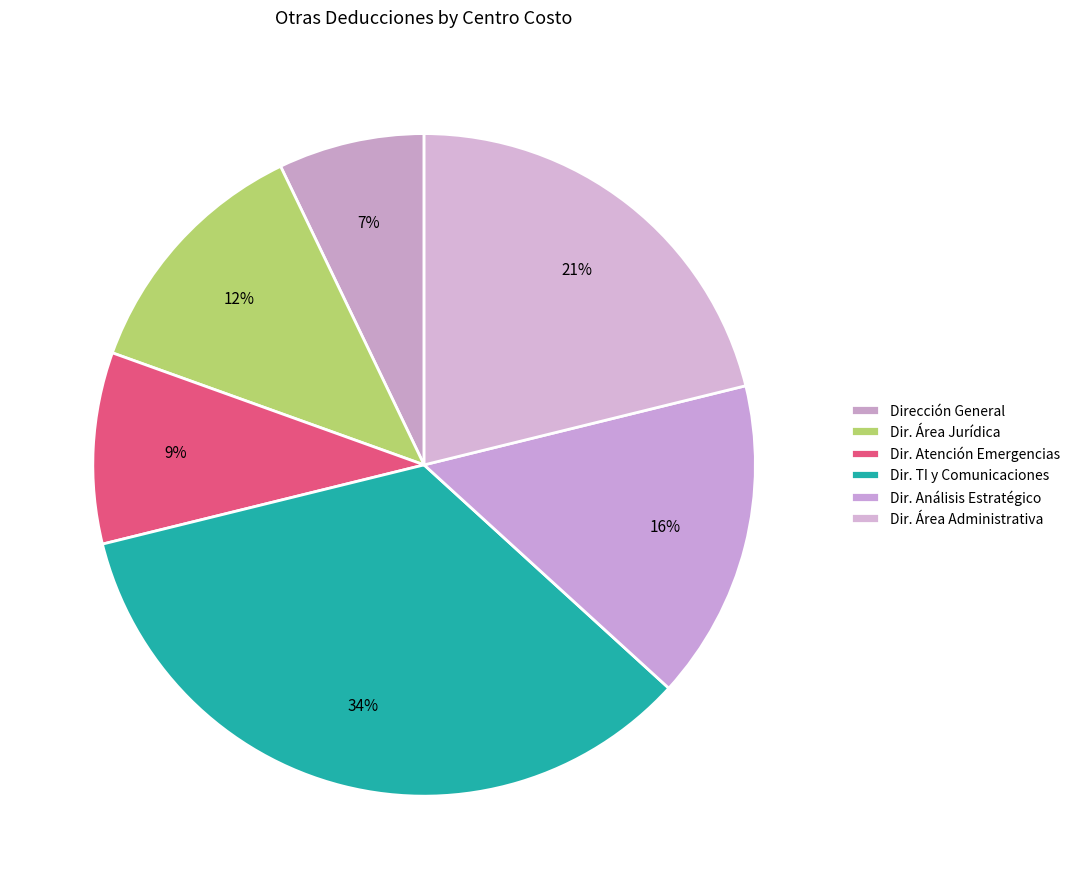

How many slices are in this pie chart?

6